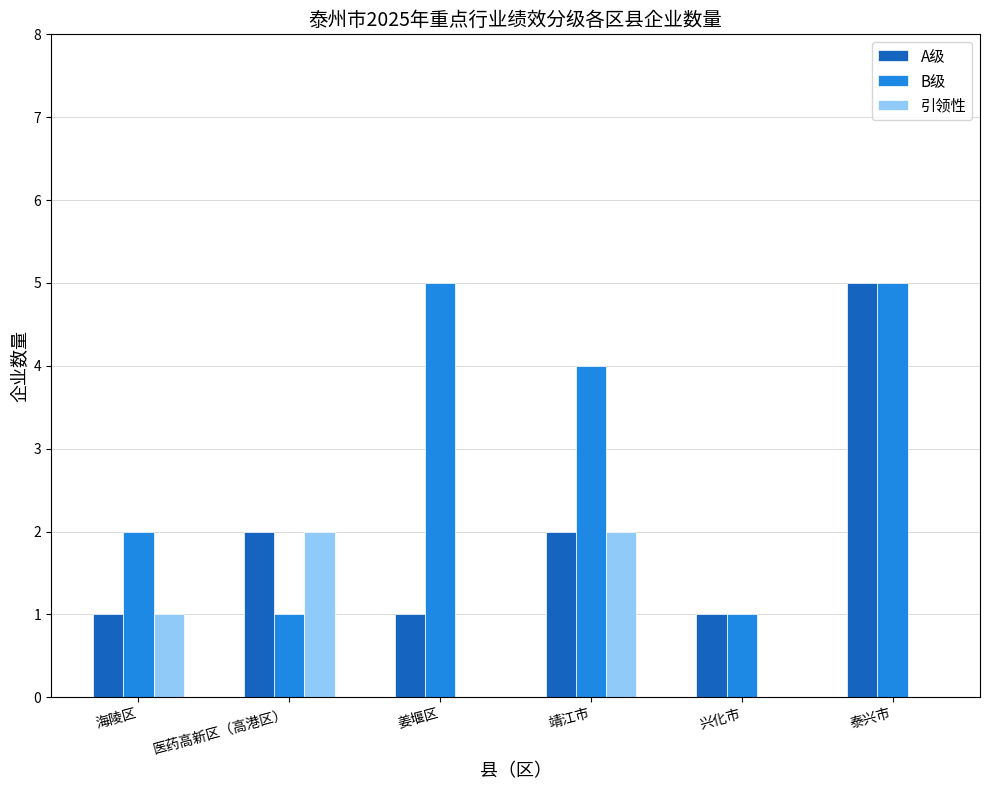

True or false: B级 has a value of 1 at 医药高新区（高港区）.

True